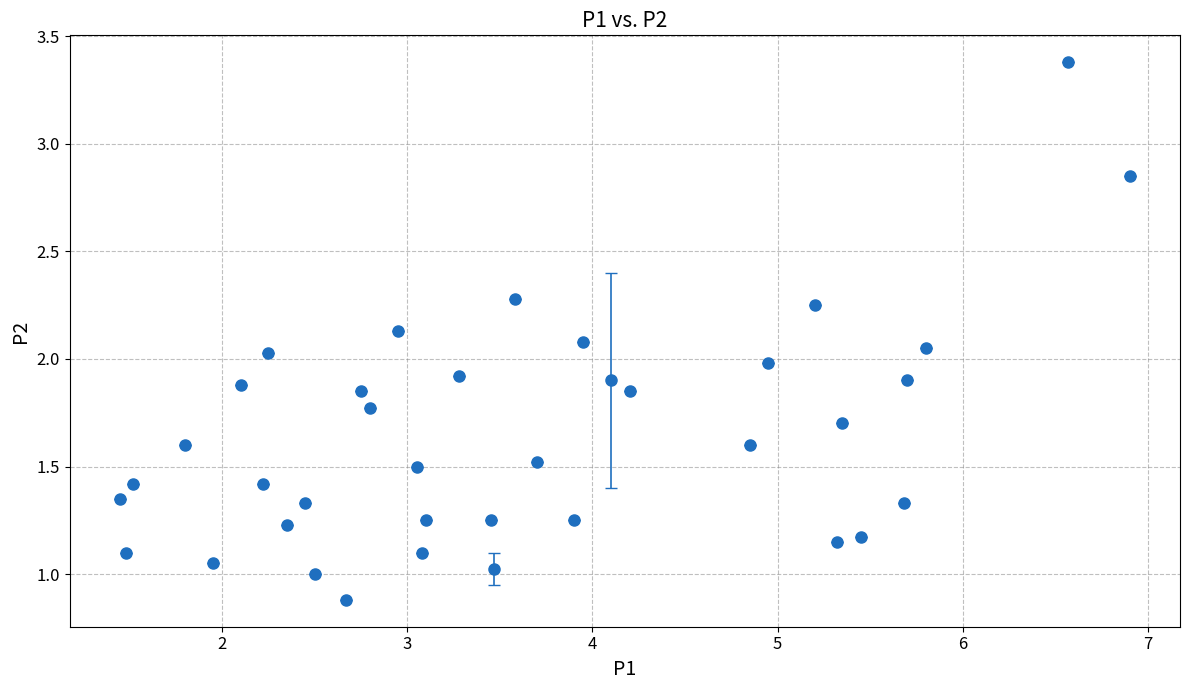

What is the difference between the maximum and minimum values?

2.5